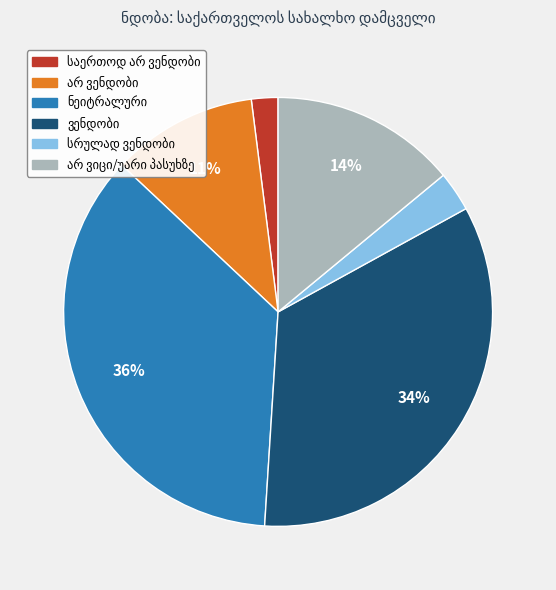

Is there a majority slice in this chart?

No